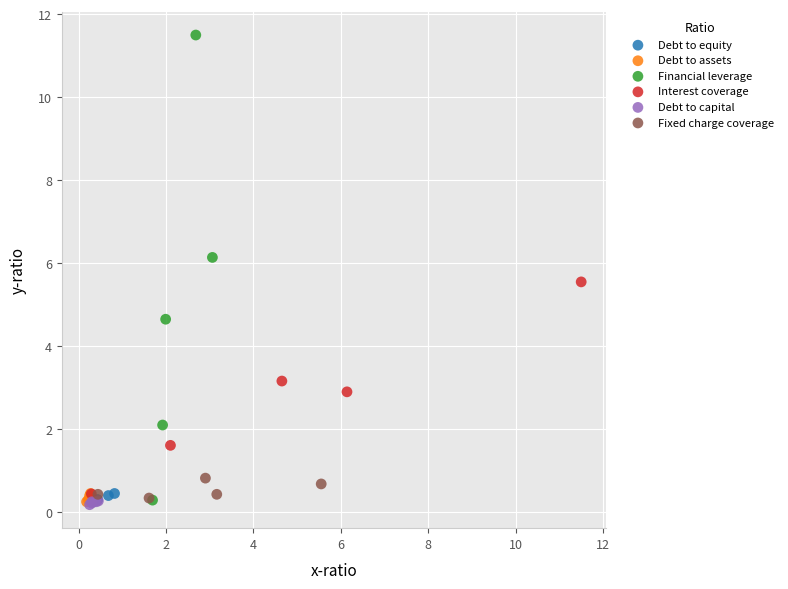

Which series has the largest Y range (max minus min)?

Financial leverage